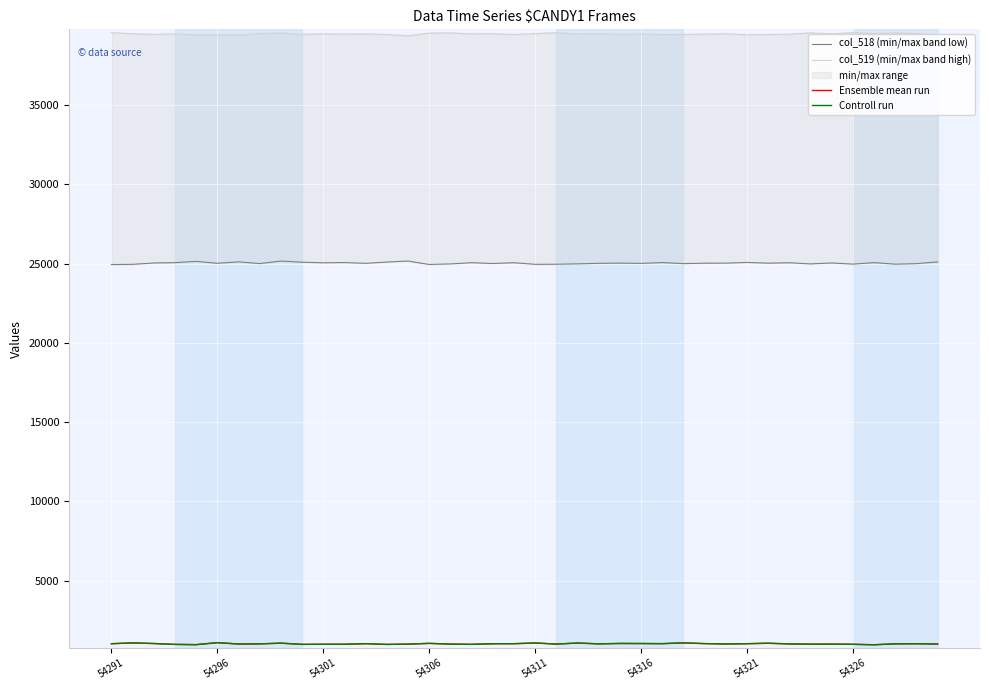

Which series has the largest total across all categories?

col_519 (min/max band high)